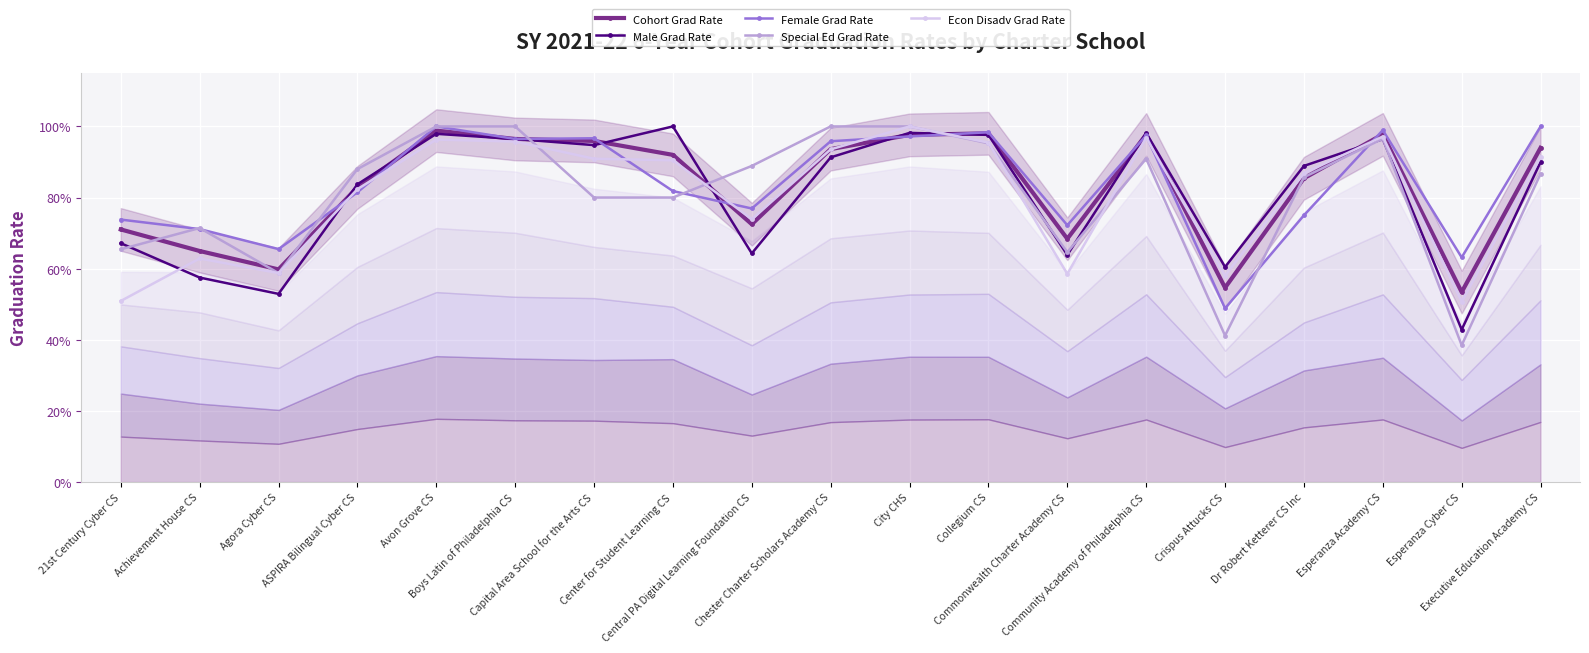

What is the average value of the Econ Disadv Grad Rate series?

0.8